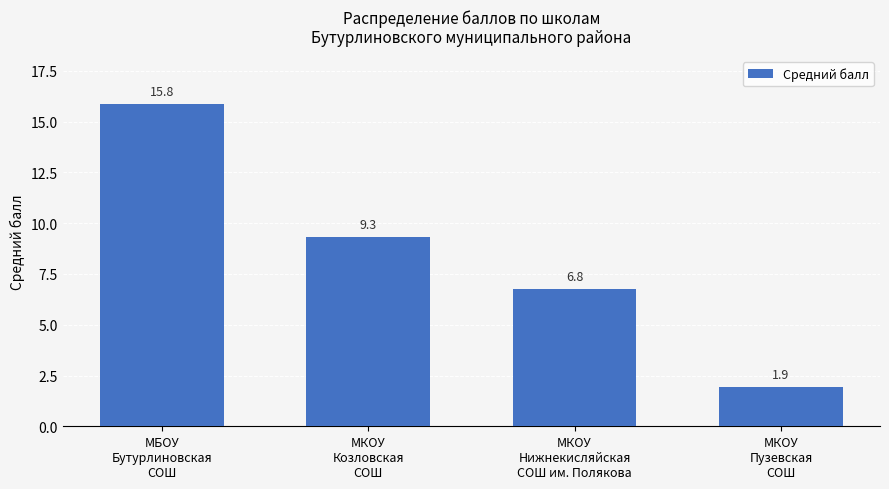

True or false: the data shows 9.3 at МКОУ
Козловская
СОШ.

True